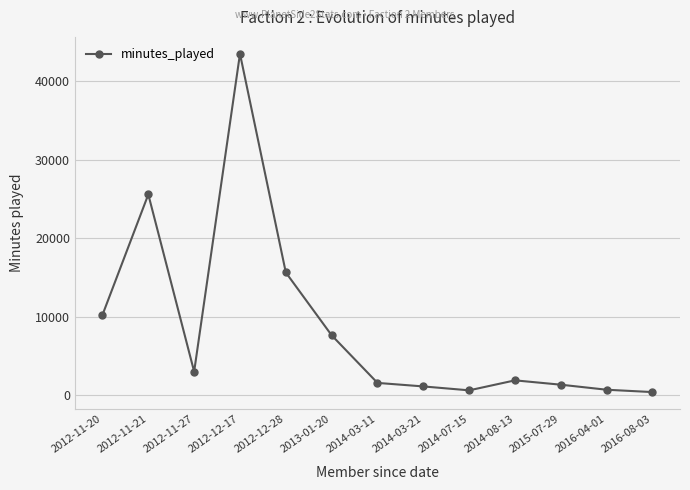

Where is the first local minimum?

2012-11-27